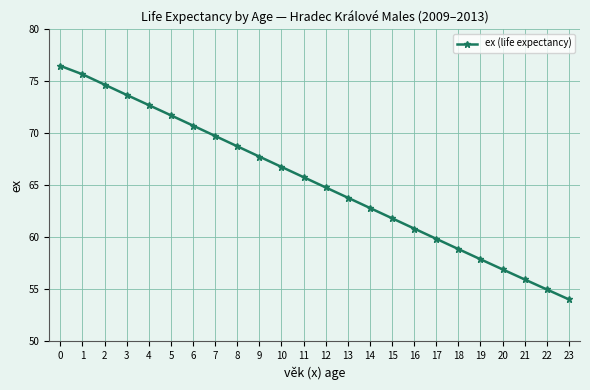

What is the difference between the values at 6 and 23?

16.7